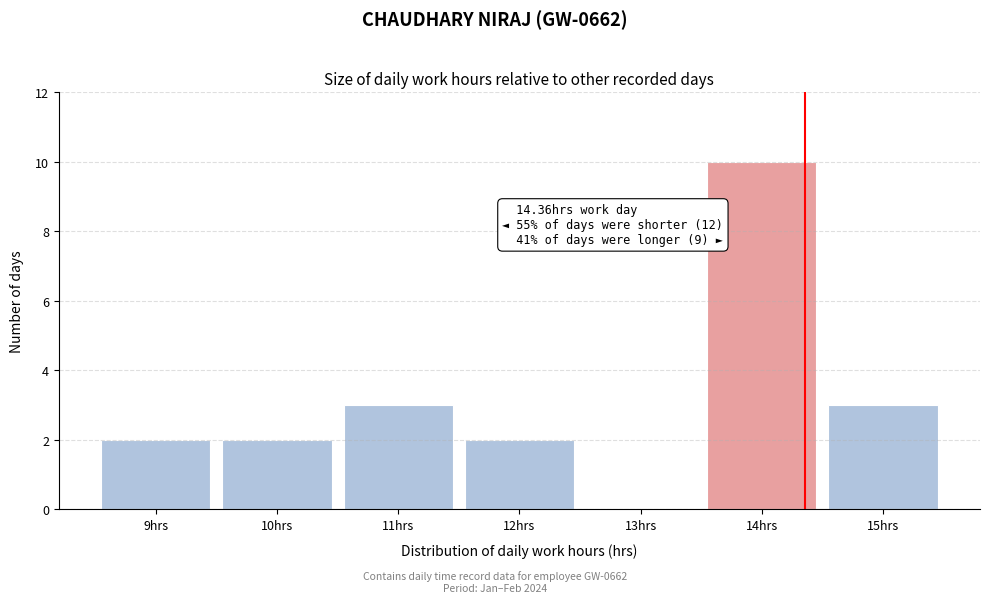

Which range on the x-axis has the tallest bar?

13.5 to 14.5